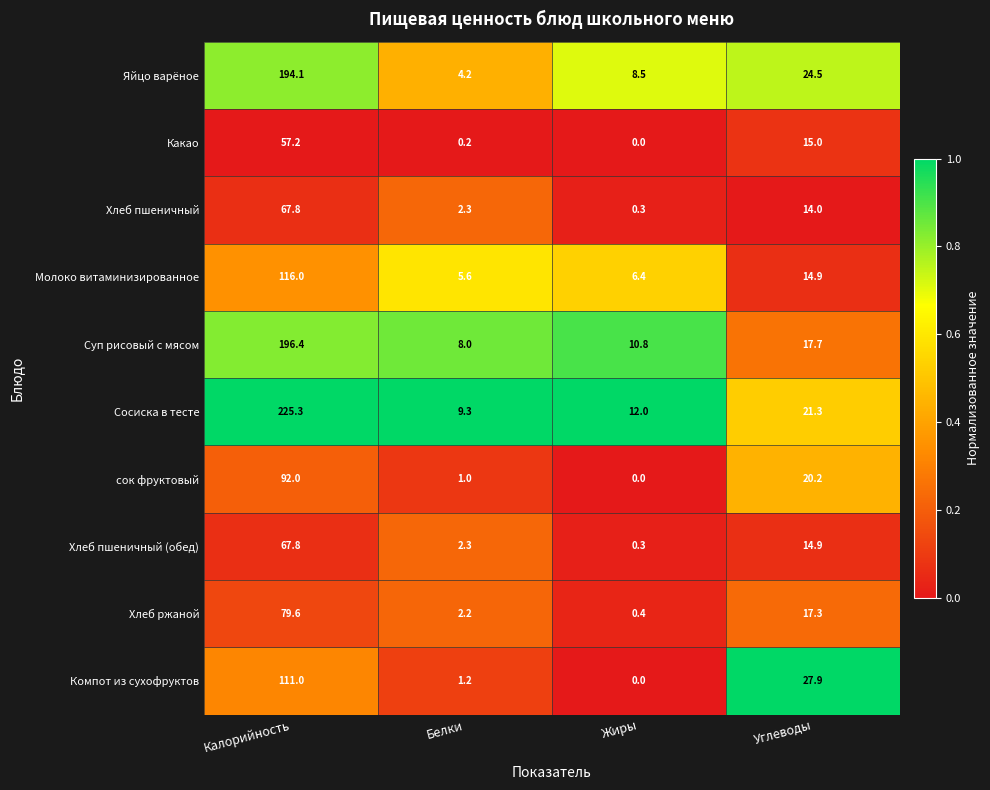

True or false: Какао has a value of 9.4 at Углеводы.

False